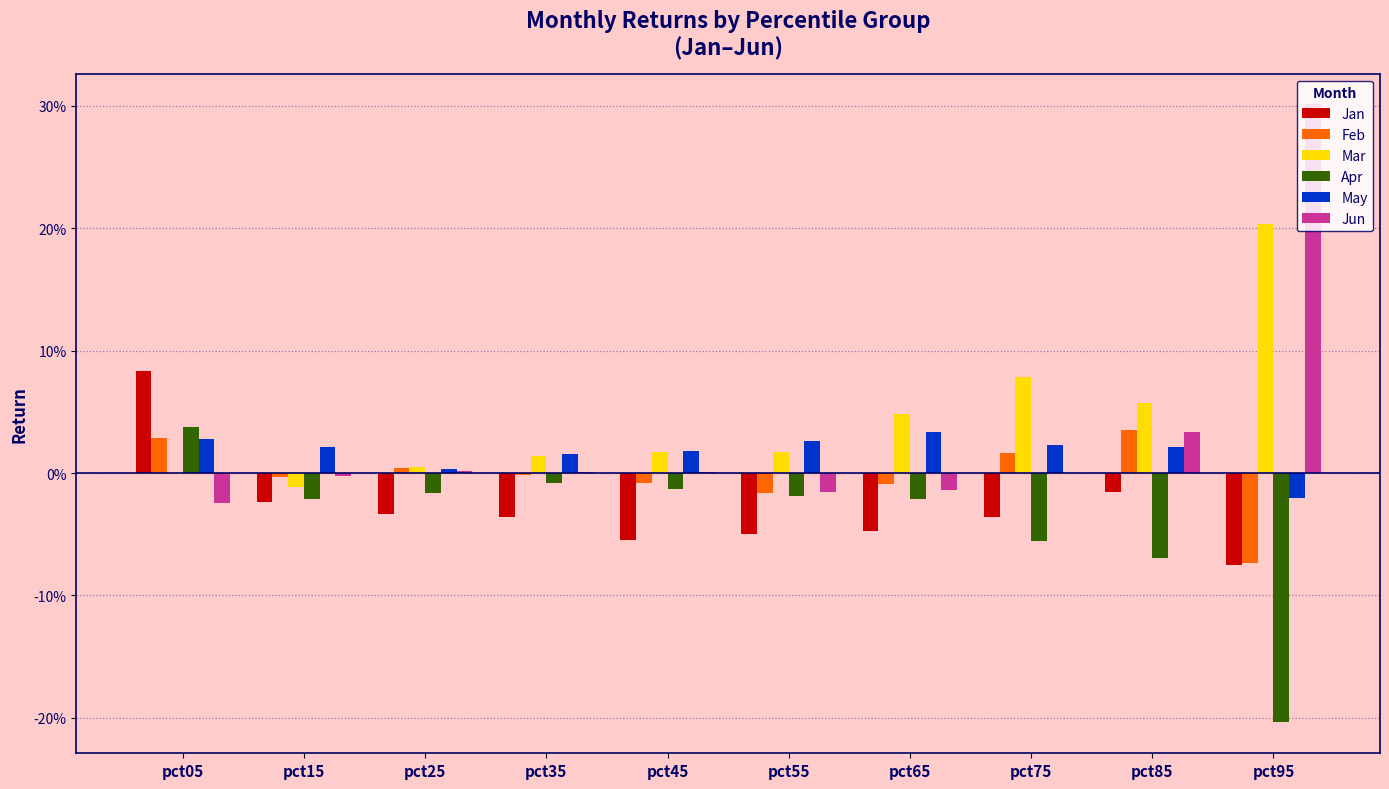

The Apr series shows -0.3 at pct95. True or false?

False